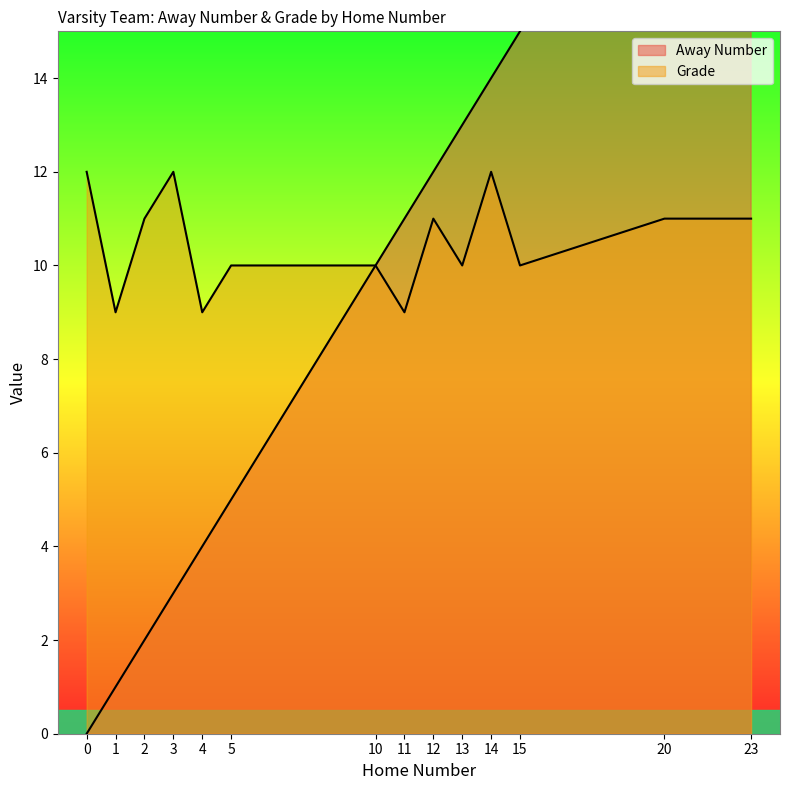

What is the difference between the second highest and second lowest values in the Away Number series?

19